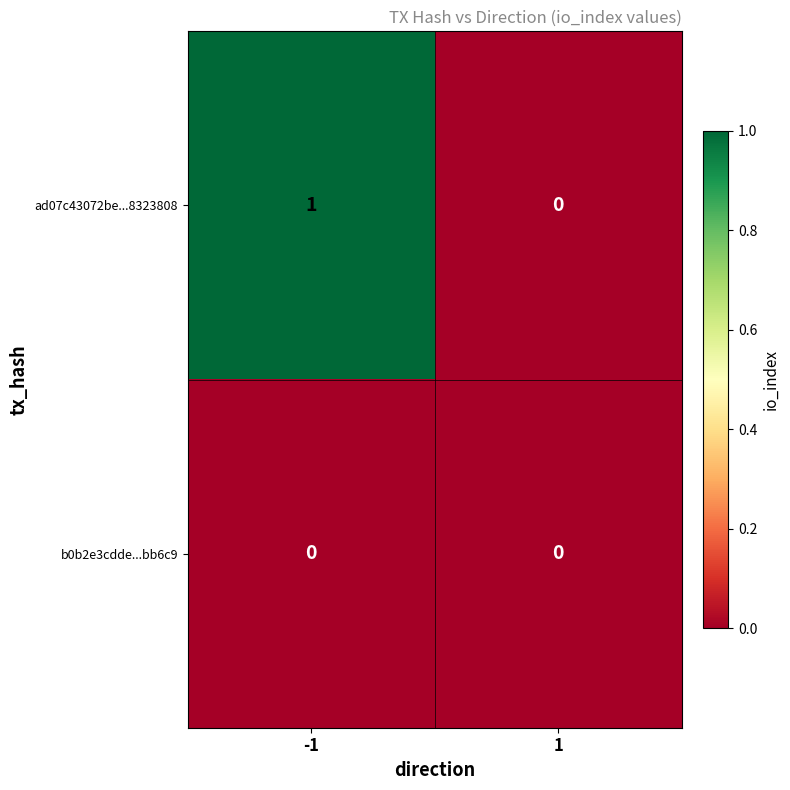

Which series has the widest spread of values?

ad07c43072be...8323808